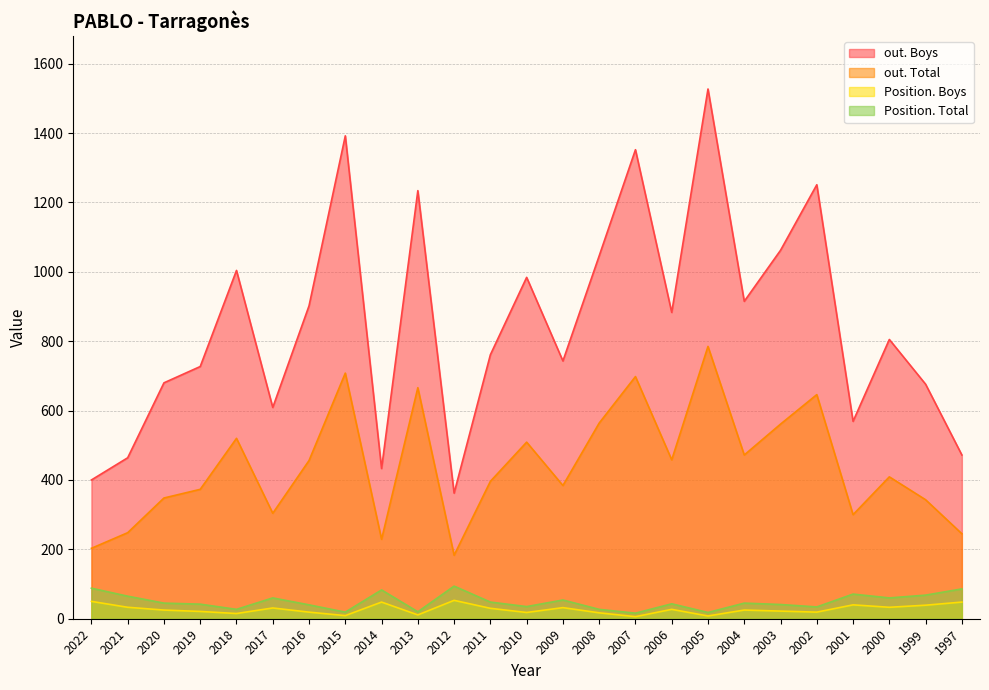

Which label corresponds to the largest value in the chart?

2005